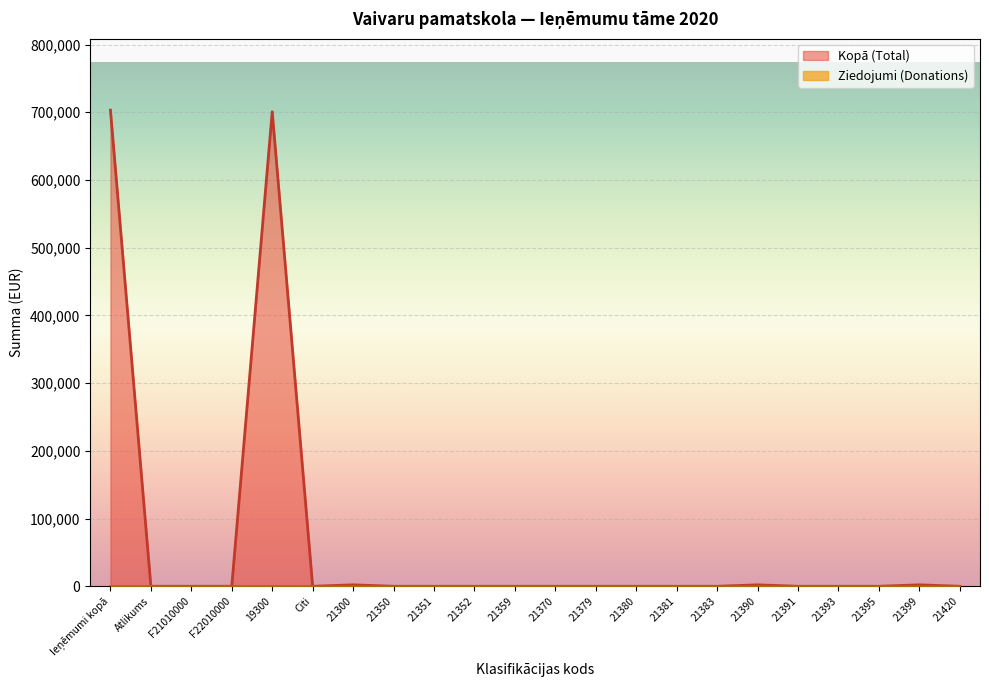

How many lines are shown in the chart?

2